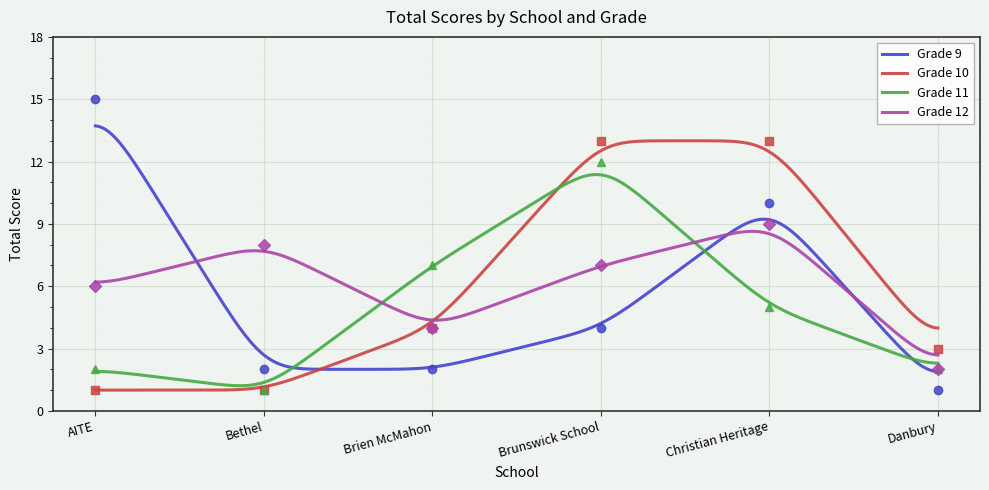

In Grade 12, how many points are higher than both neighbors (excluding endpoints)?

2